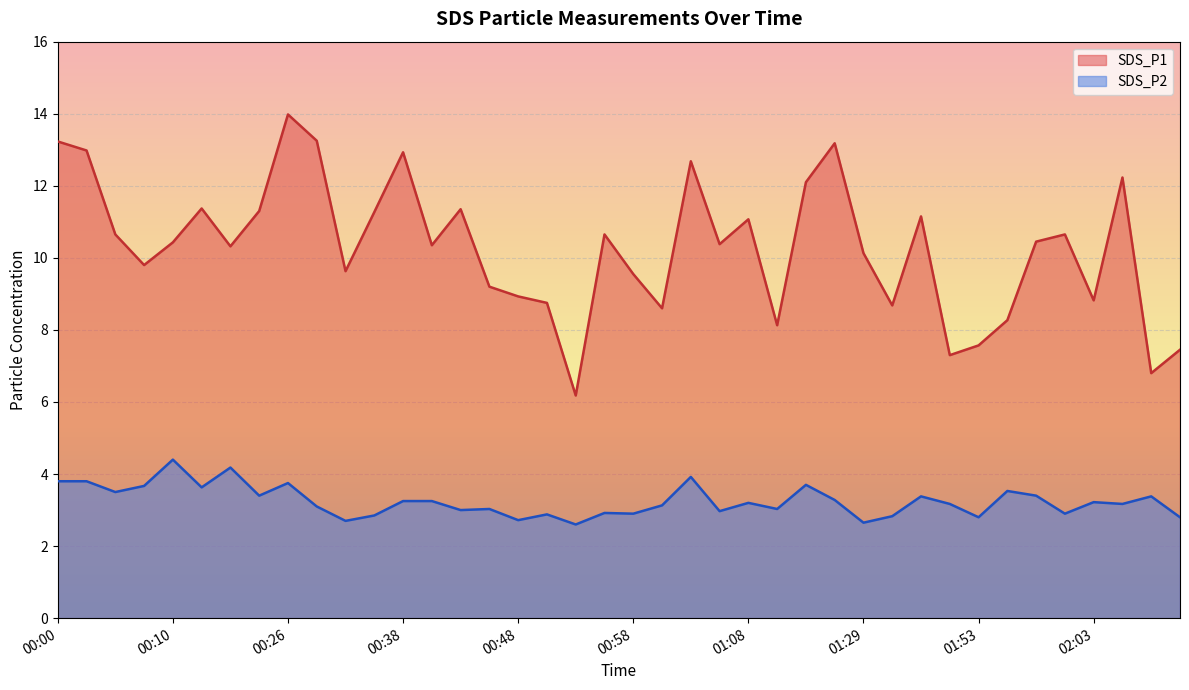

The SDS_P2 series shows 2.8 at 01:53. True or false?

True